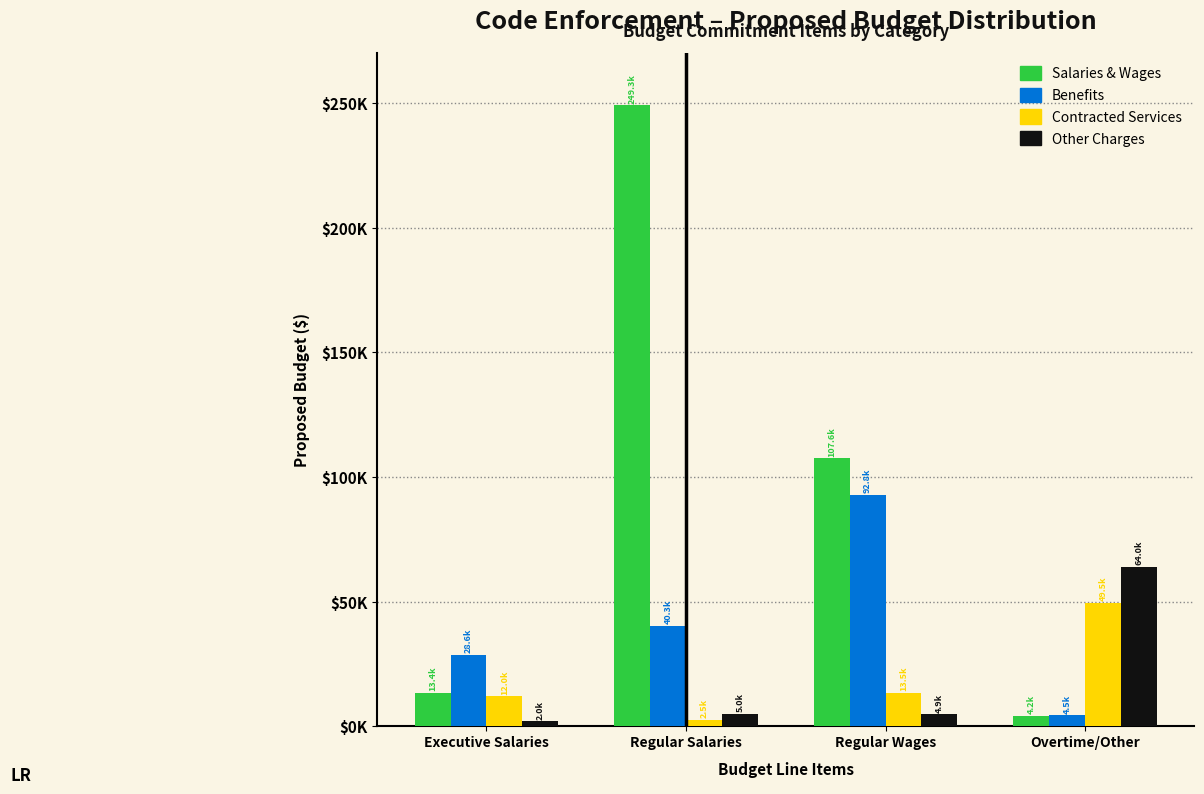

What are all the series names shown in the legend?

Salaries & Wages, Benefits, Contracted Services, Other Charges